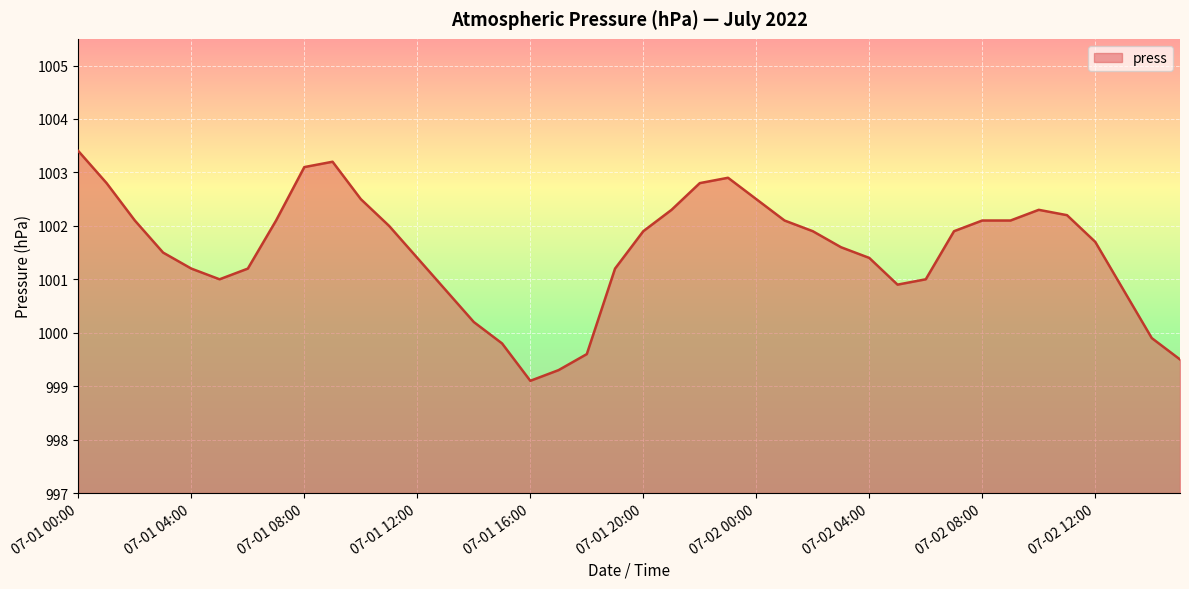

Reading left to right, list all the values displayed in this chart.

1003.4	1002.8	1002.1	1001.5	1001.2	1001.0	1001.2	1002.1	1003.1	1003.2	1002.5	1002.0	1001.4	1000.8	1000.2	999.8	999.1	999.3	999.6	1001.2	1001.9	1002.3	1002.8	1002.9	1002.5	1002.1	1001.9	1001.6	1001.4	1000.9	1001.0	1001.9	1002.1	1002.1	1002.3	1002.2	1001.7	1000.8	999.9	999.5